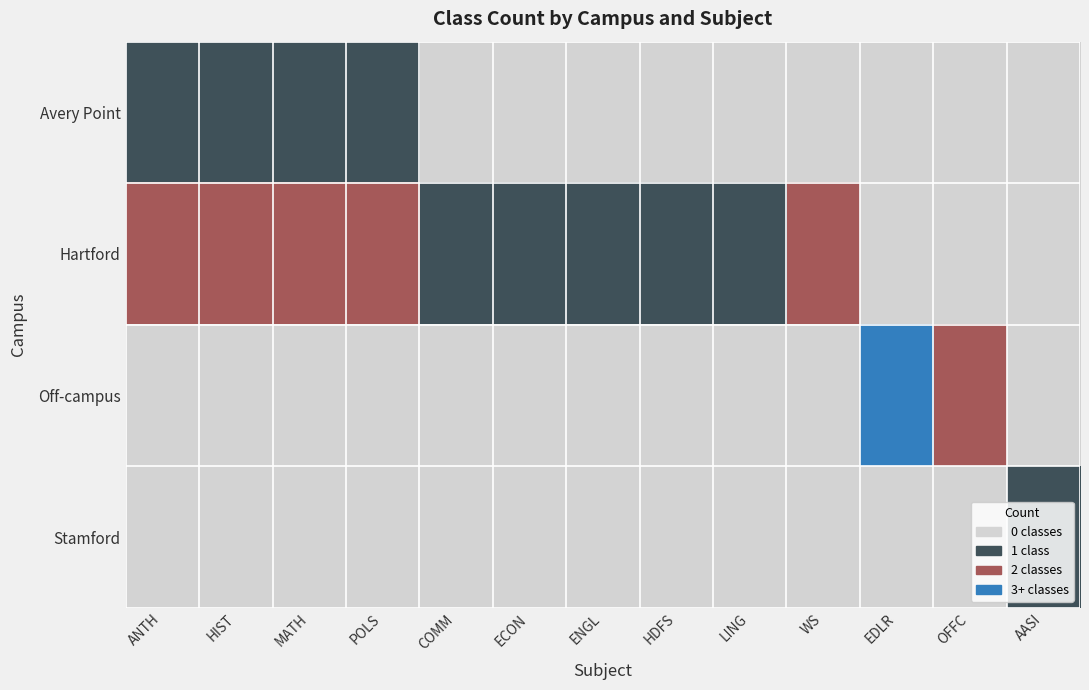

Is the value of Avery Point at HDFS greater than the value of Off-campus at MATH?

No